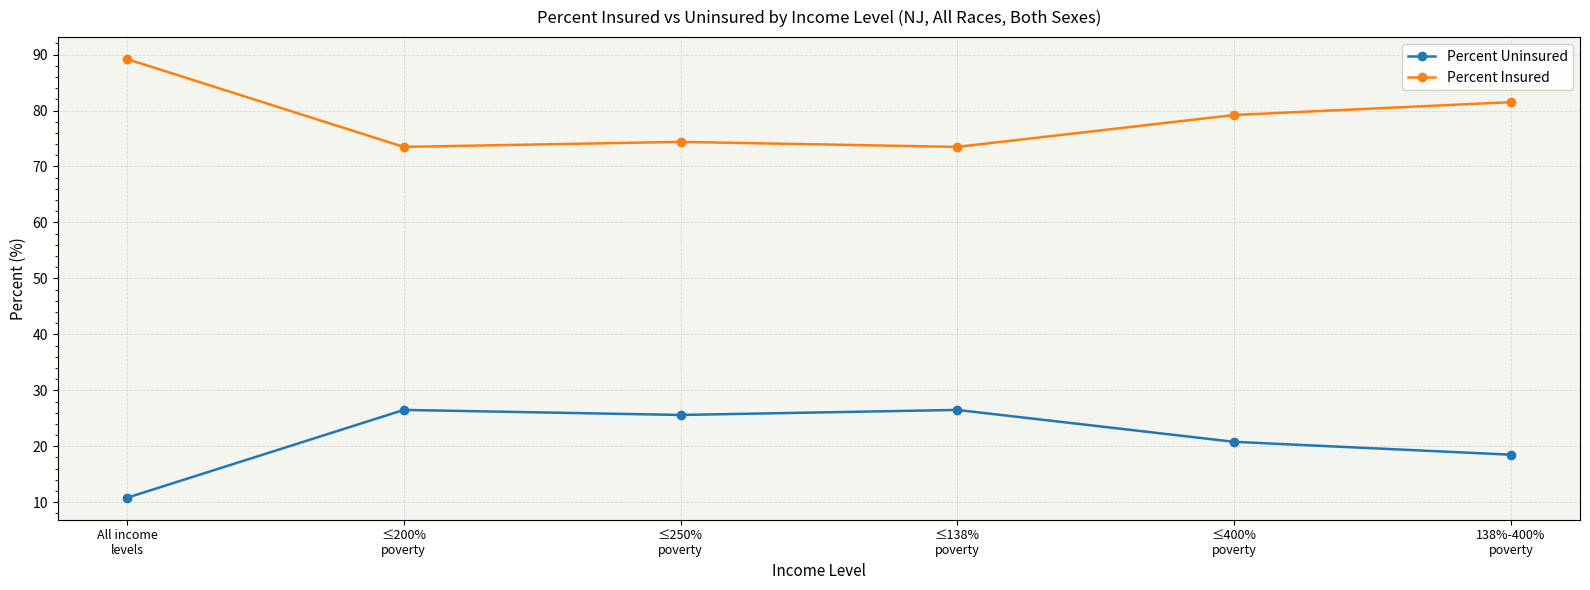

Reading left to right, transcribe all the data shown in this chart.

Percent Uninsured: All income
levels=10.8	≤200%
poverty=26.5	≤250%
poverty=25.6	≤138%
poverty=26.5	≤400%
poverty=20.8	138%-400%
poverty=18.5
Percent Insured: All income
levels=89.2	≤200%
poverty=73.5	≤250%
poverty=74.4	≤138%
poverty=73.5	≤400%
poverty=79.2	138%-400%
poverty=81.5